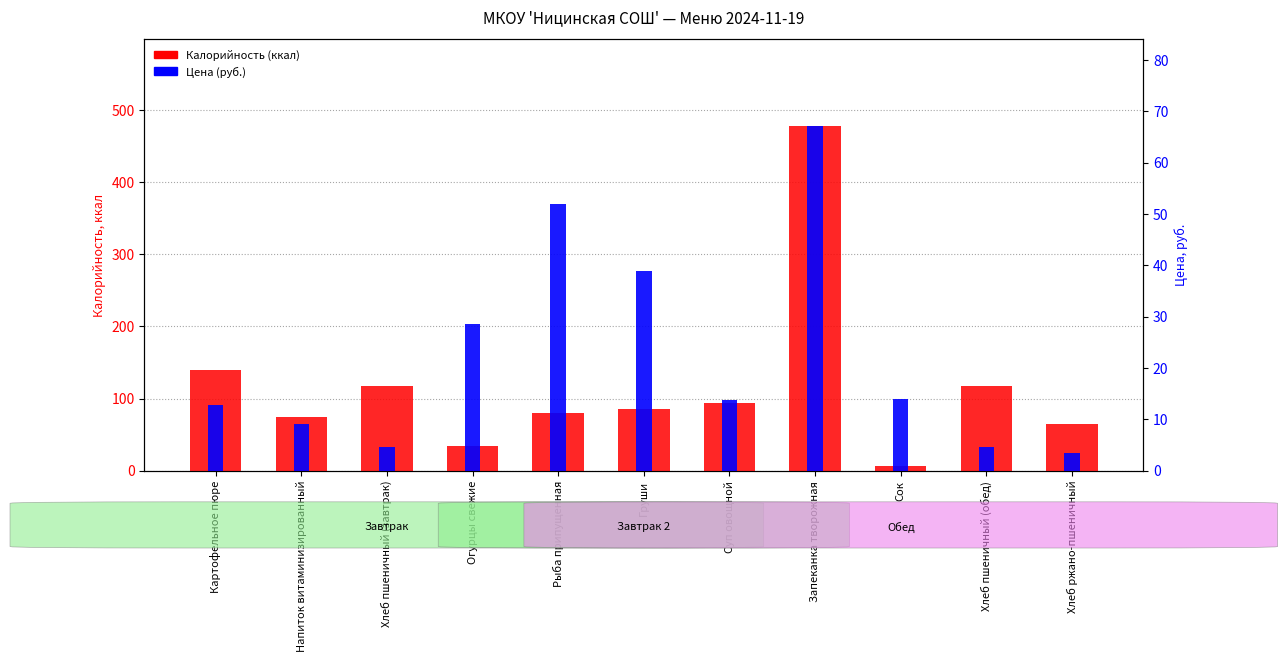

Read the Цена (руб.) value at Хлеб ржано-пшеничный.

3.5